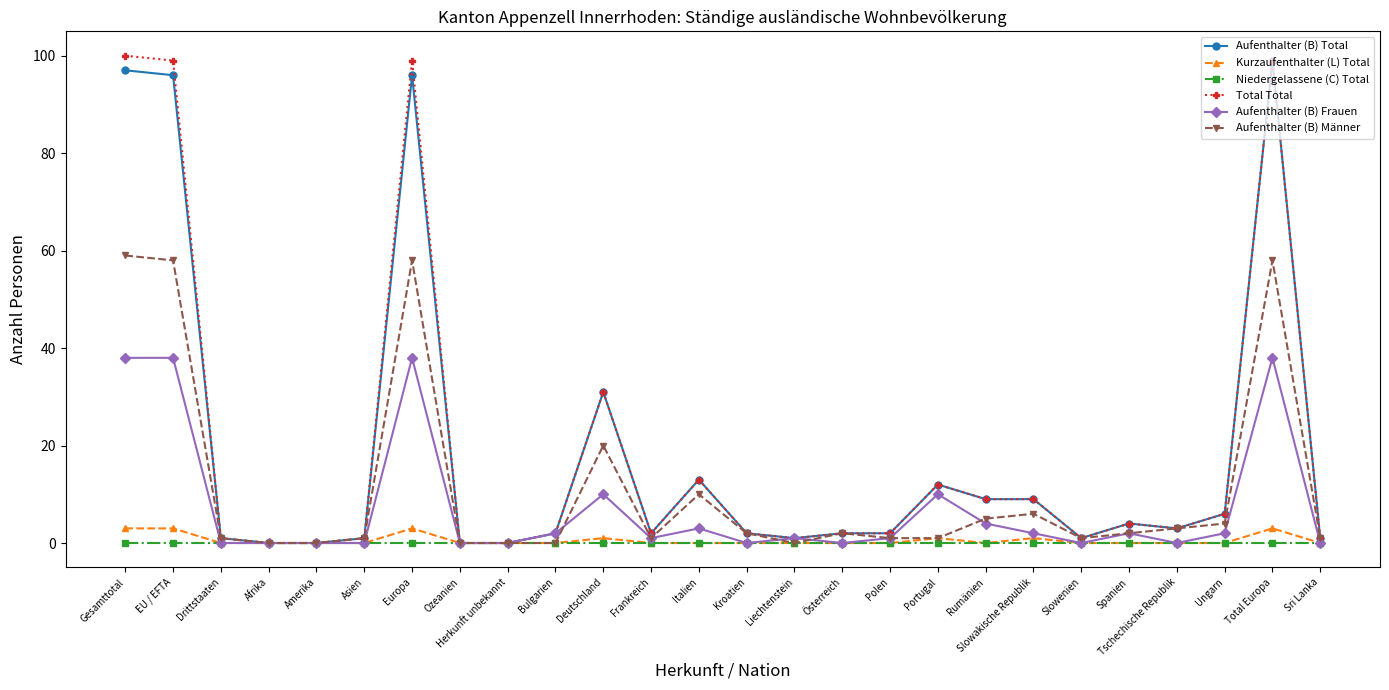

What is the maximum value shown in the chart?

100